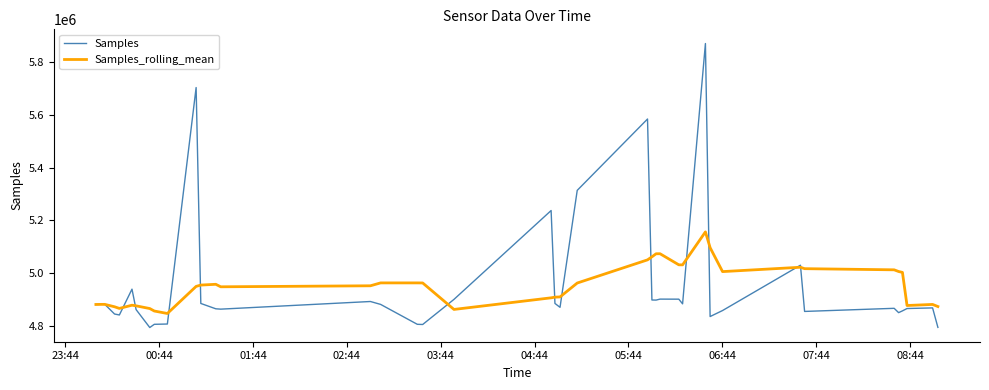

What is the average value of the Samples series?

4952284.2